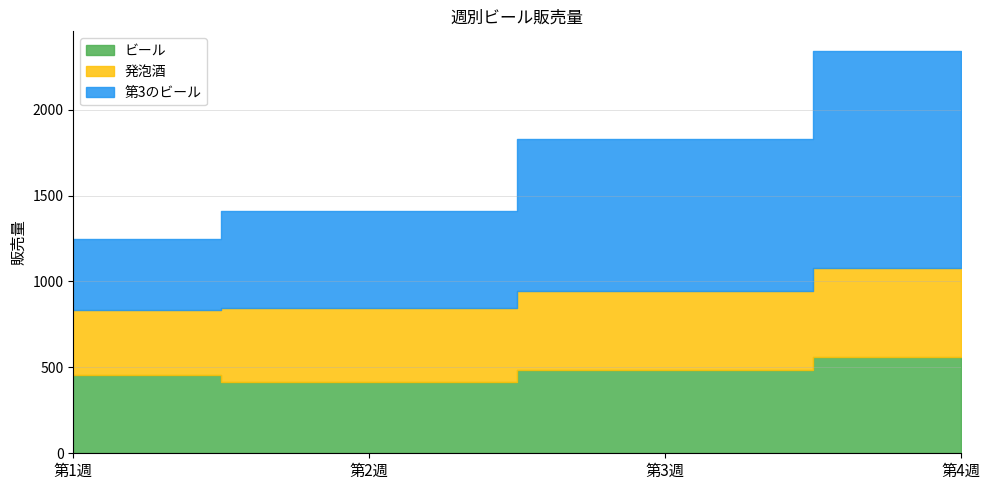

What is the greatest value displayed?

1260